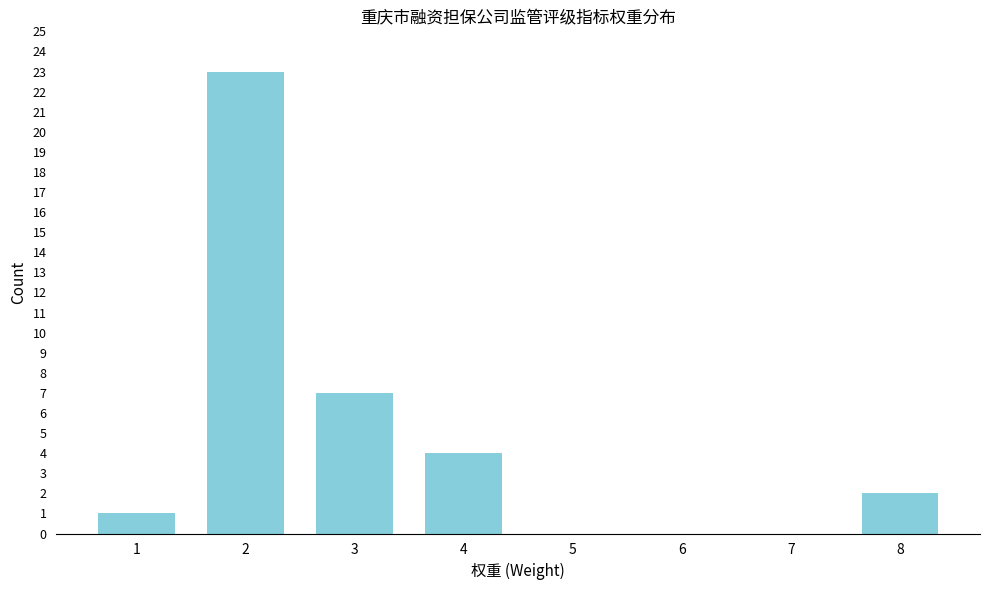

Reading left to right, what are all the values shown in this chart?

1=1	2=23	3=7	4=4	5=0	6=0	7=0	8=2